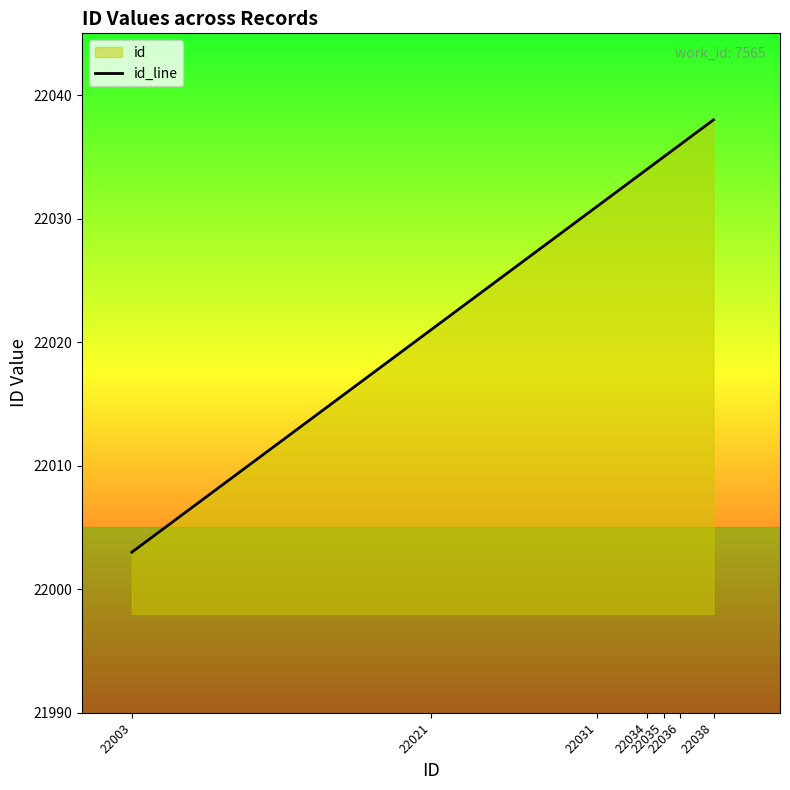

Reading left to right, list all the values displayed in this chart.

22003	22021	22031	22034	22035	22036	22038